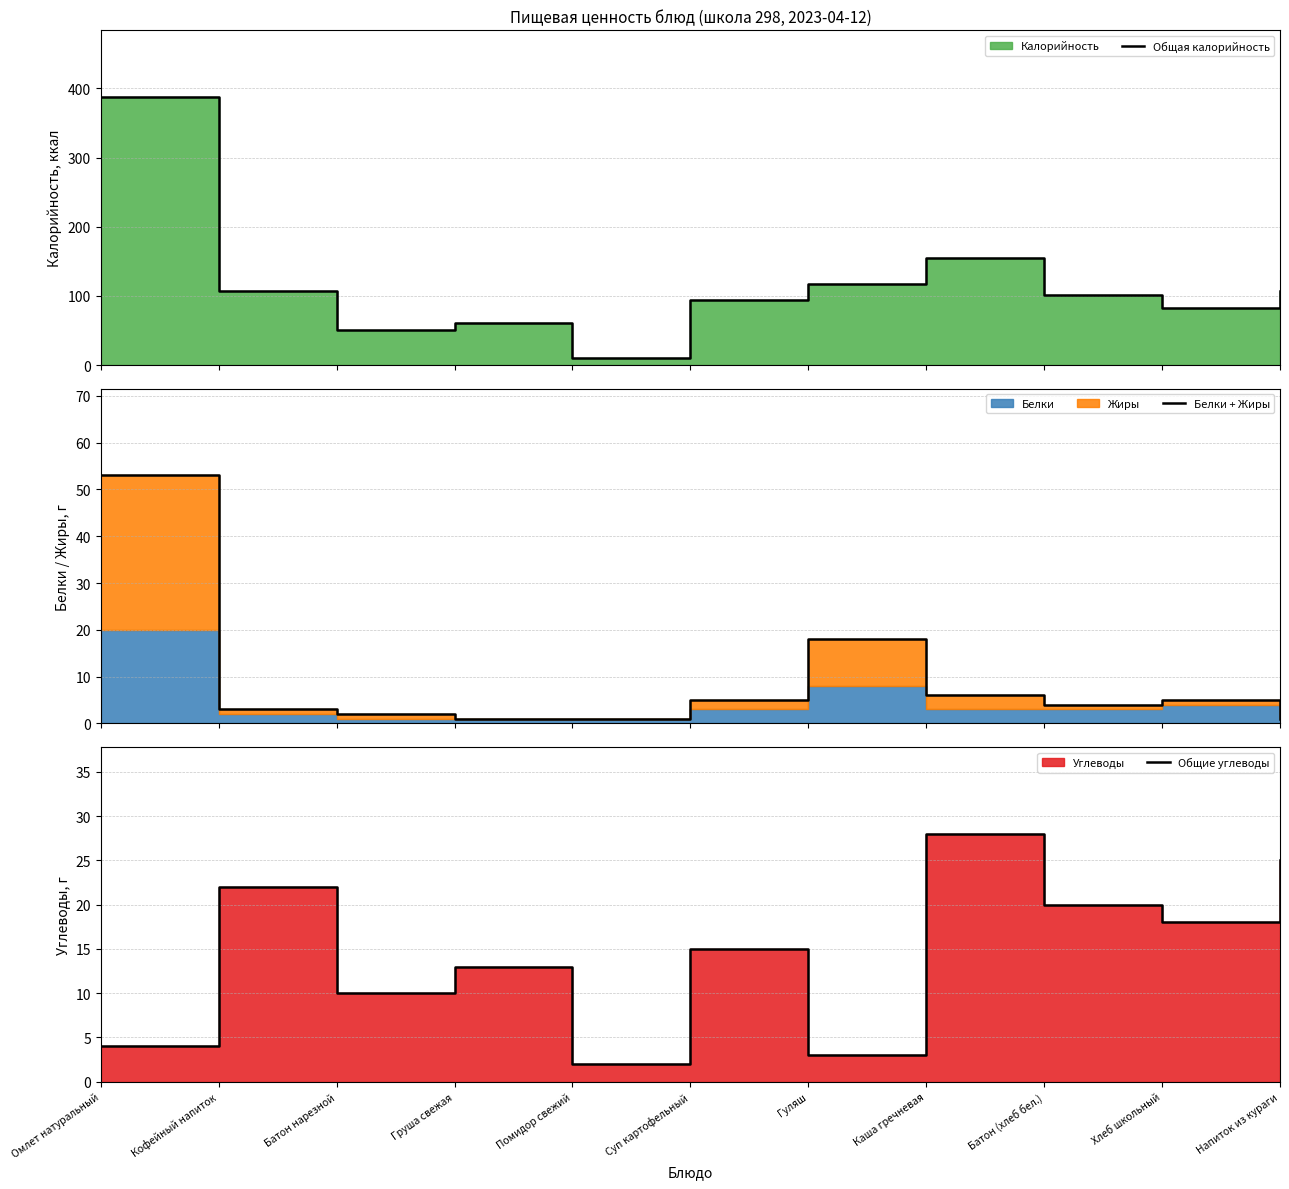

Rank the categories by Общая калорийность value from lowest to highest.

Помидор свежий, Батон нарезной, Груша свежая, Хлеб школьный, Суп картофельный, Батон (хлеб бел.), Кофейный напиток, Напиток из кураги, Гуляш, Каша гречневая, Омлет натуральный